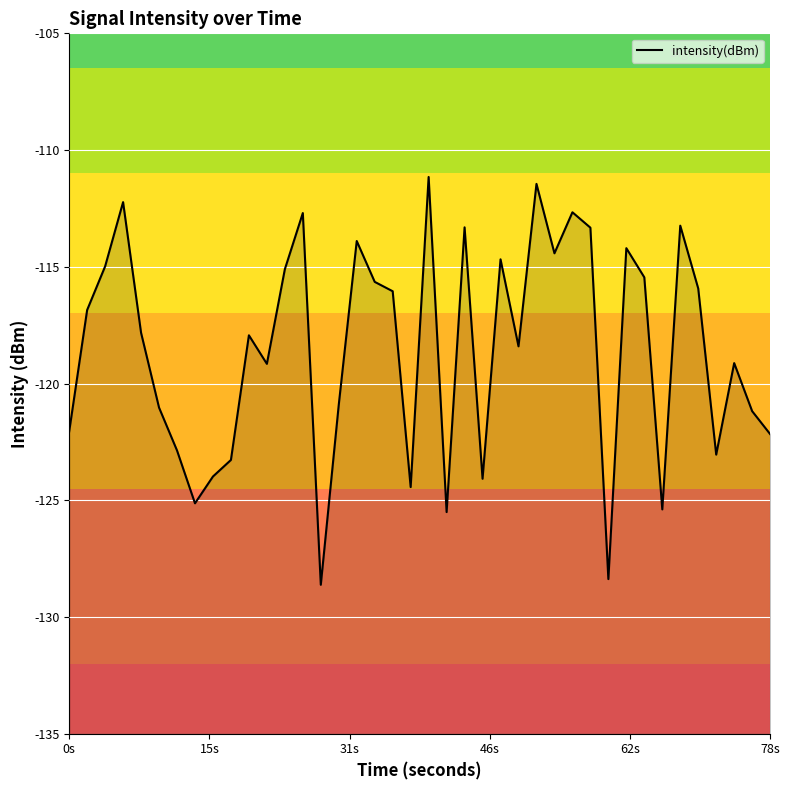

How many distinct data groups are displayed?

1